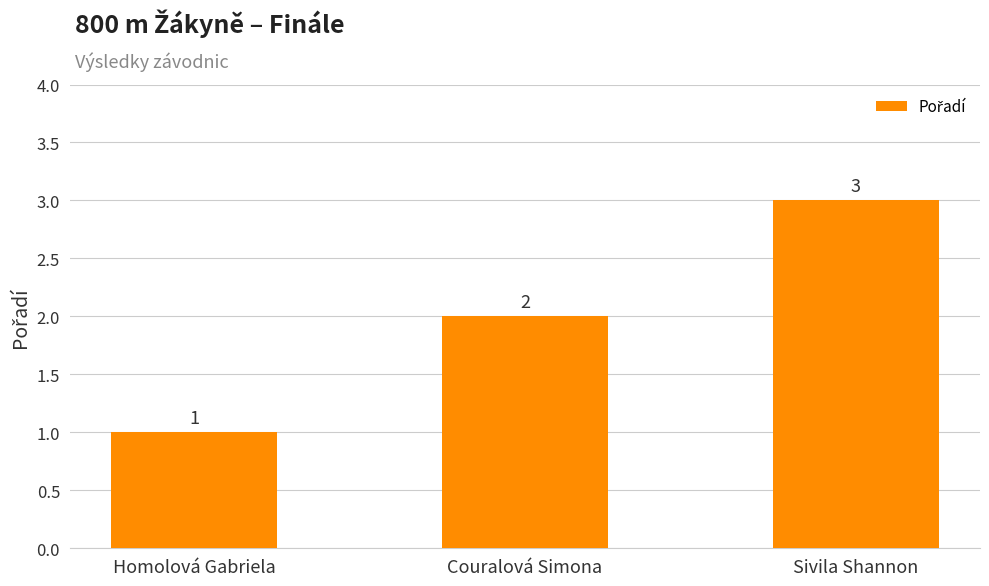

The chart shows a value of 5 at Sivila Shannon. True or false?

False